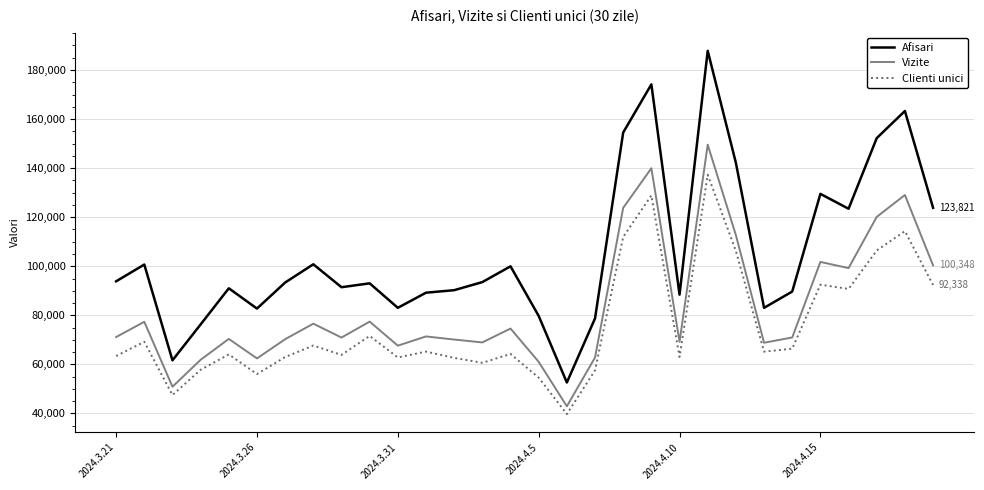

True or false: Clienti unici and Vizite intersect in this chart.

False